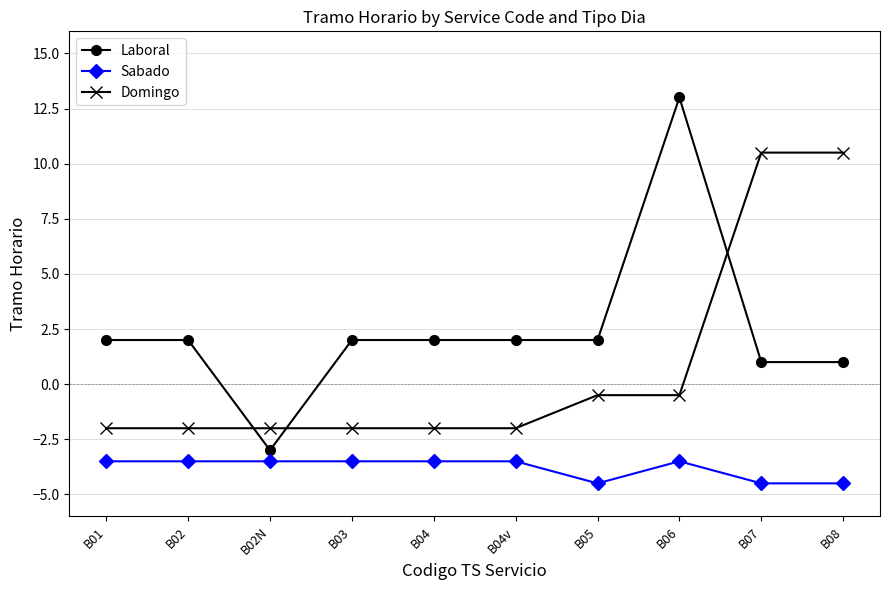

What is the maximum value for Domingo?

10.5